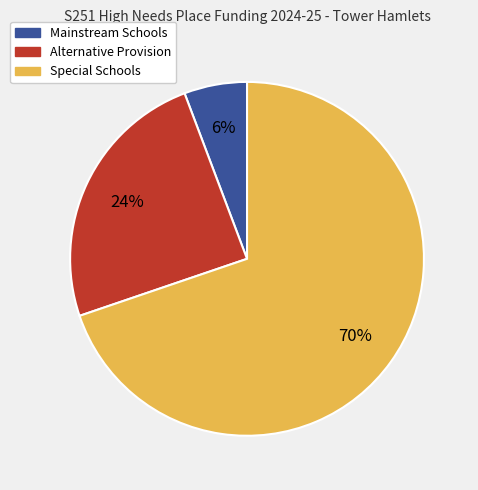

Is there a majority slice in this chart?

Yes